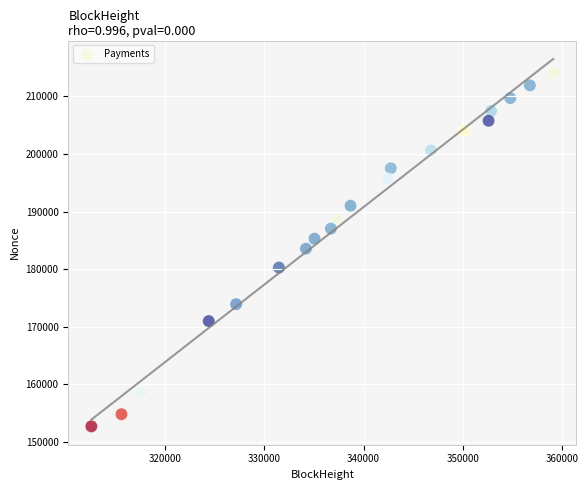

What is the range of Y values (max minus min)?

61379